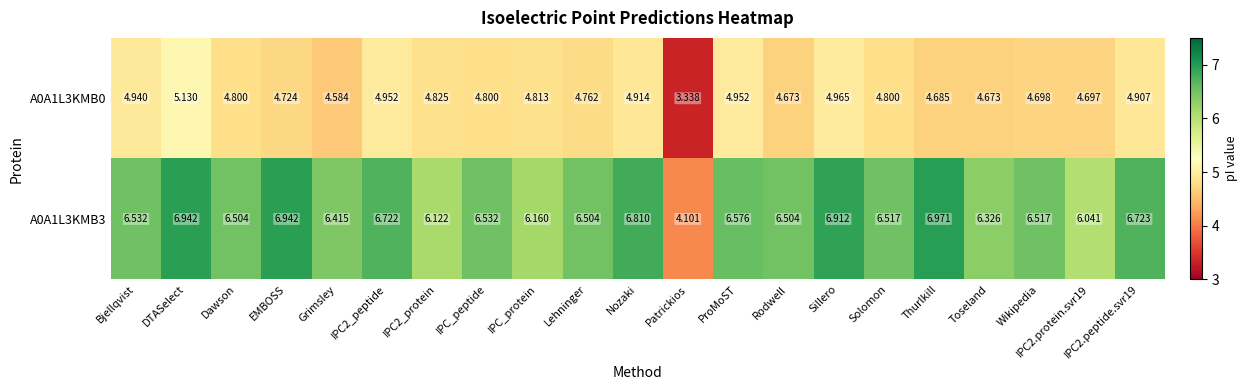

Where does the A0A1L3KMB0 series first go above 4?

Bjellqvist